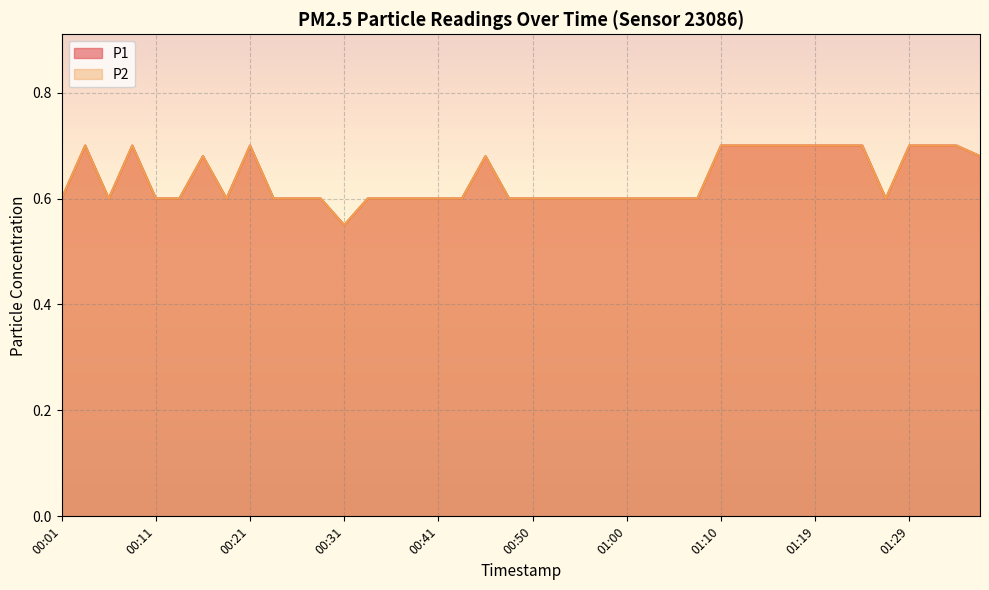

Which has a higher value, 01:37 or 01:24?

01:24